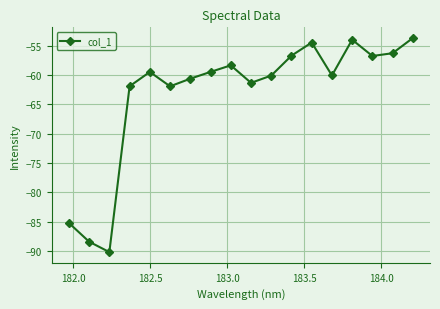

What is the greatest value displayed?

-53.7